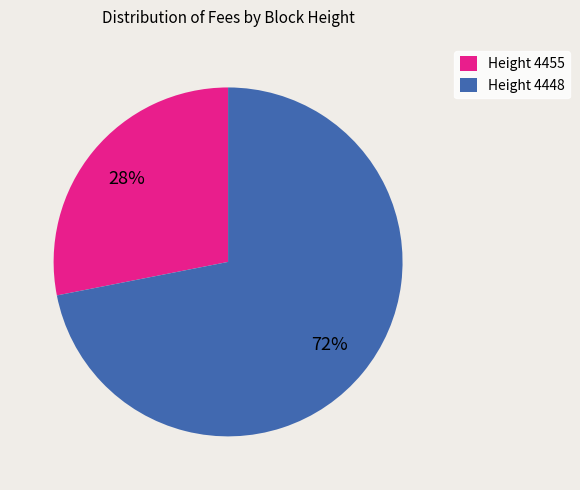

Does Height 4448 represent more than half of the total?

Yes